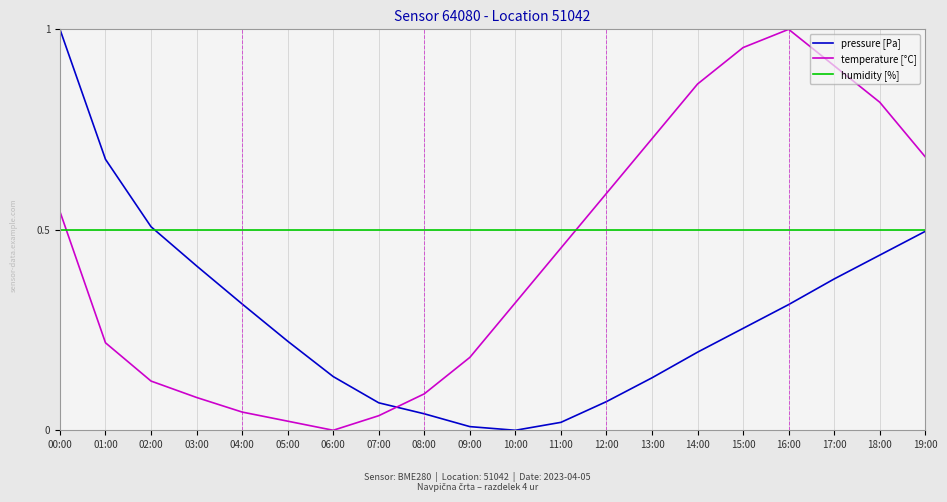

True or false: temperature [°C] has a value of 0.1 at 07:00.

False